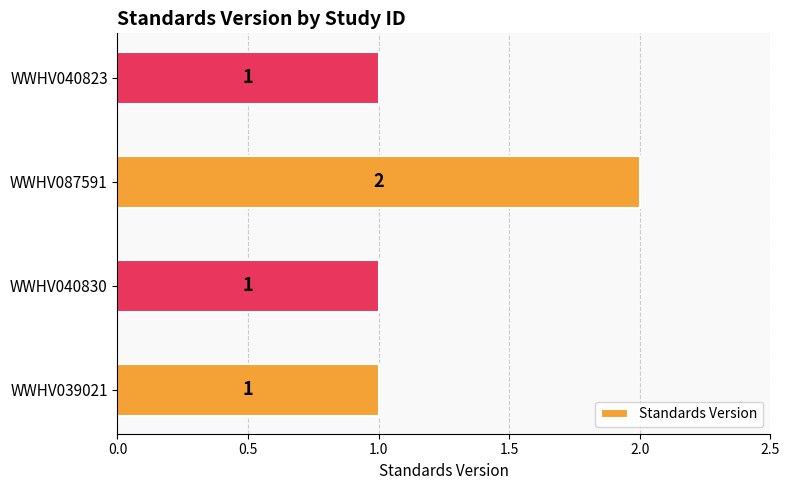

The value at WWHV039021 is 1. True or false?

True